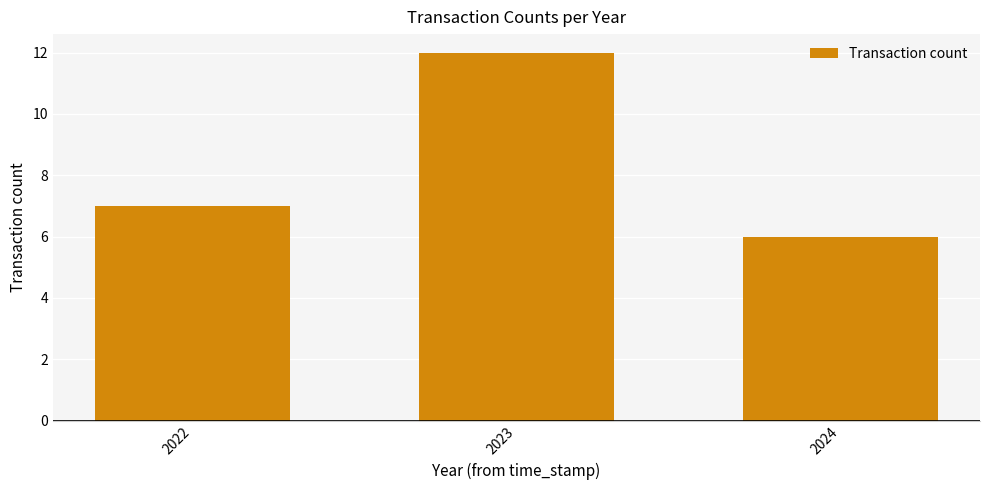

How many data points are less than 7?

1